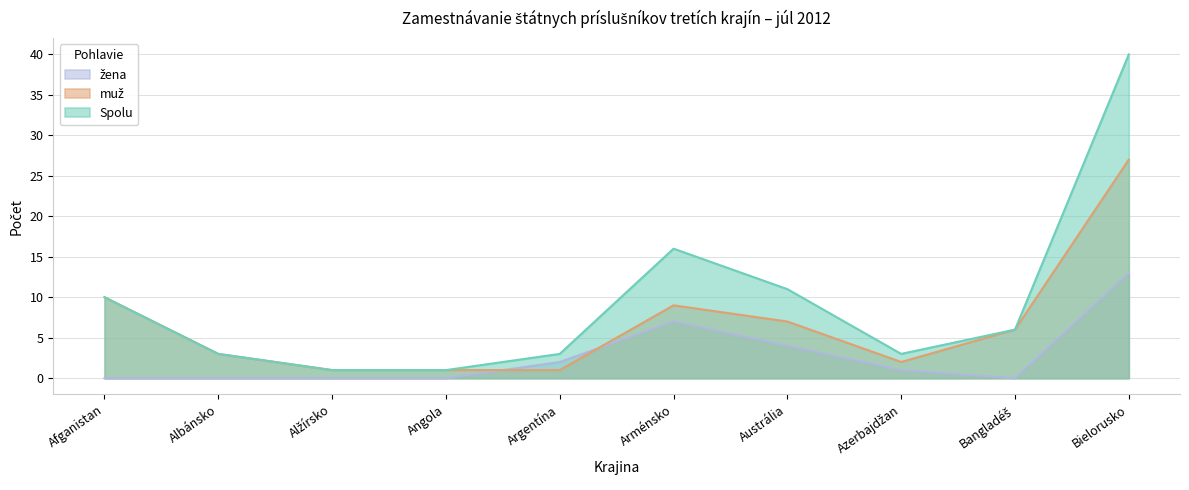

Does the chart display data point markers on the line(s)?

No